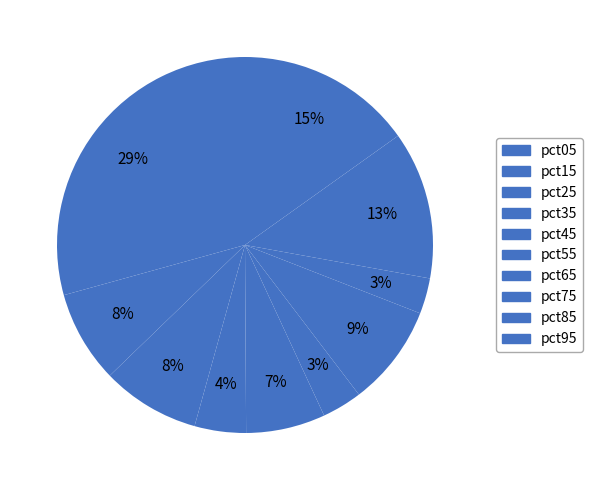

Rank the categories by value from highest to lowest.

pct05, pct95, pct85, pct65, pct25, pct15, pct45, pct35, pct55, pct75